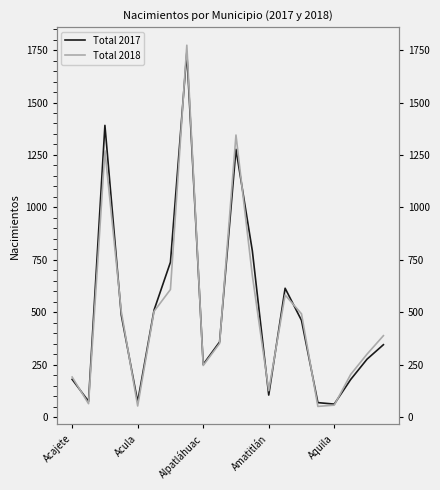

Does the chart have visible grid lines?

No